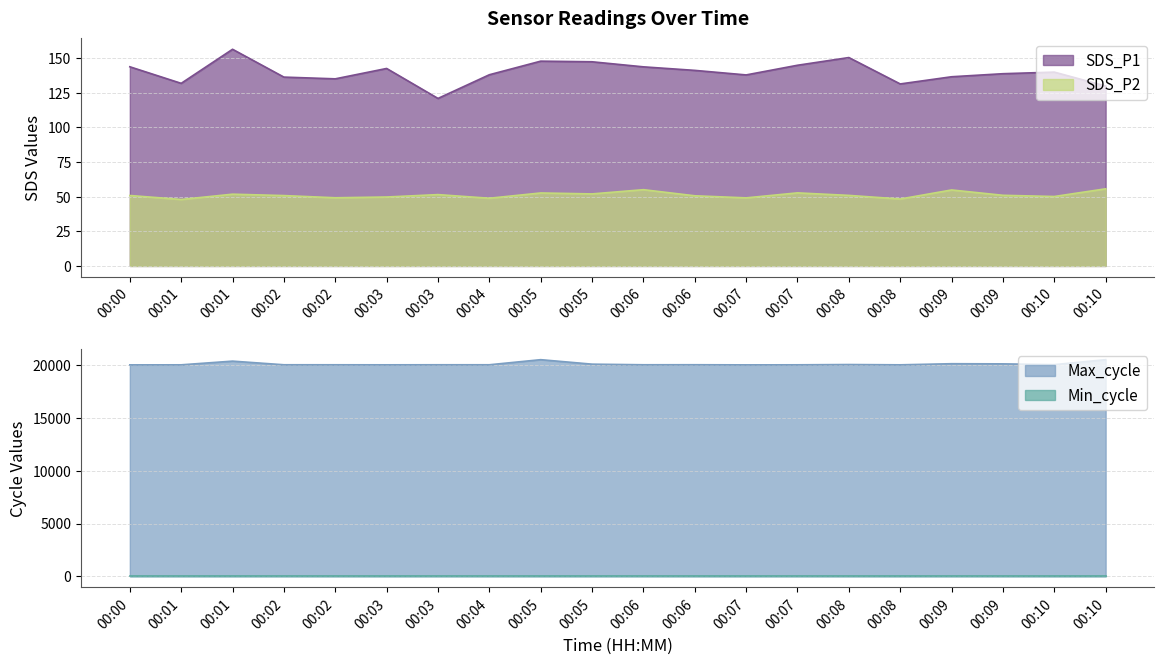

True or false: Max_cycle and SDS_P2 cross at least once.

False